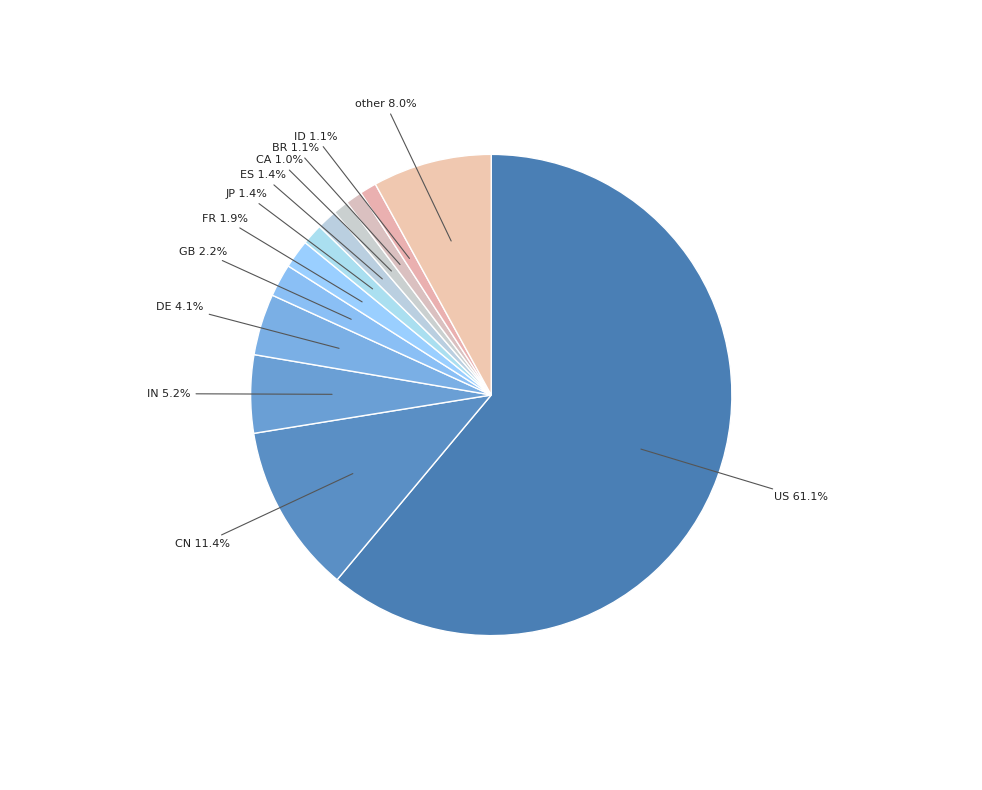

How many segments does this pie chart have?

12